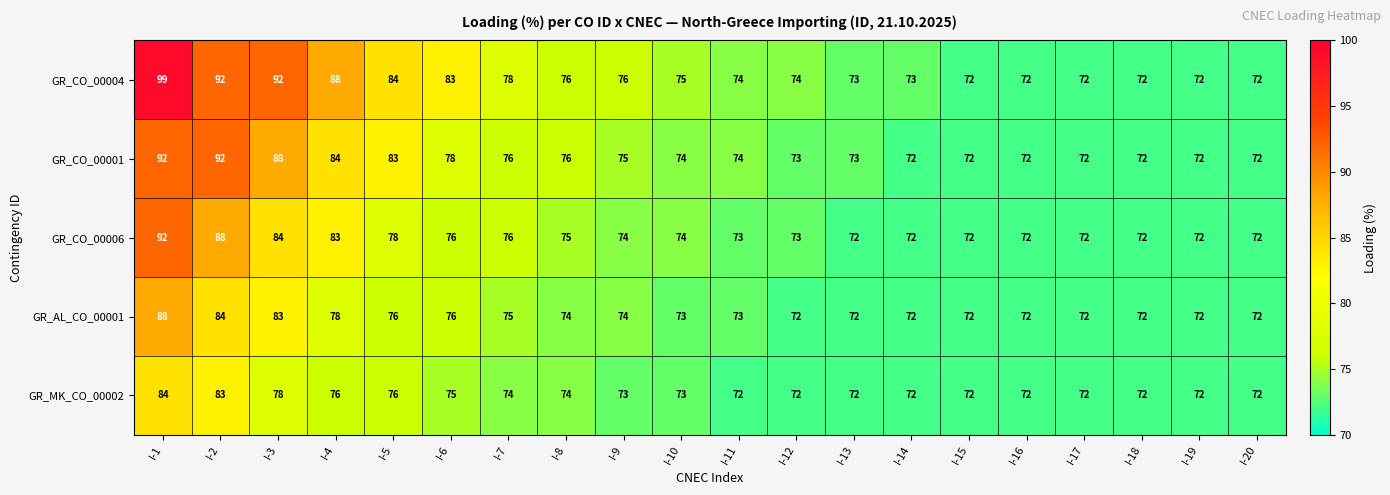

How many series are shown in this chart?

5